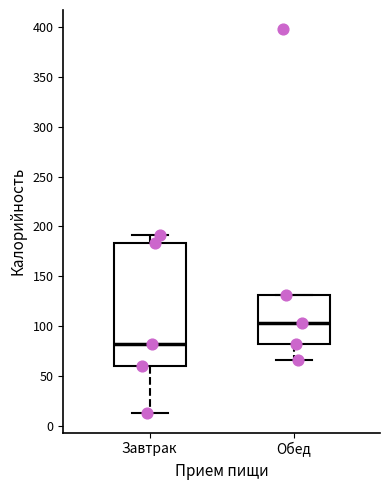

Reading left to right, transcribe this box plot: for each box, give where its median line is, the range the box spans, and where its two whiskers end, as read against the y-axis. The values are not printed on the chart, so give them approximately, as read against the axis.

Завтрак: median 80, box 60 to 185, whiskers 15 to 190
Обед: median 105, box 80 to 130, whiskers 65 to 130